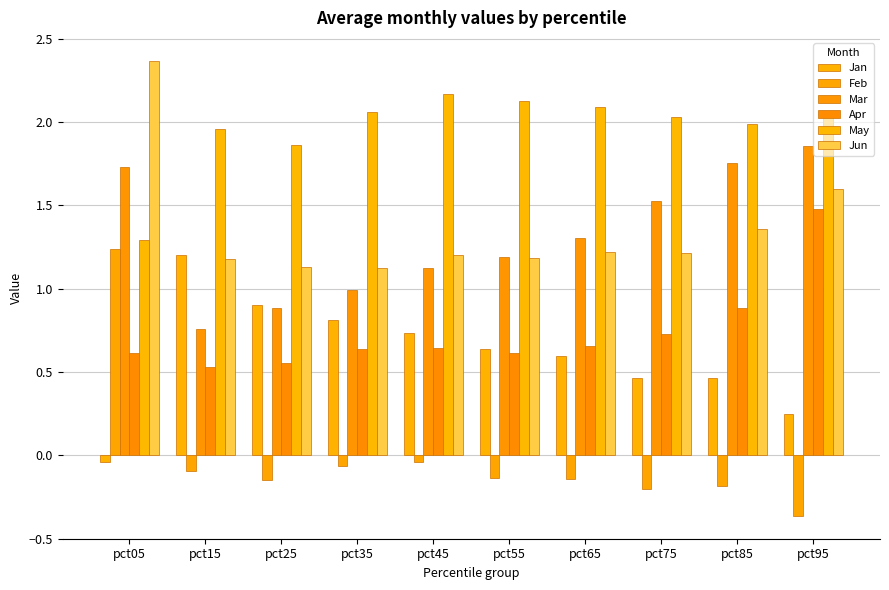

Rank the series by their maximum value, from lowest to highest.

Jan, Feb, Apr, Mar, May, Jun